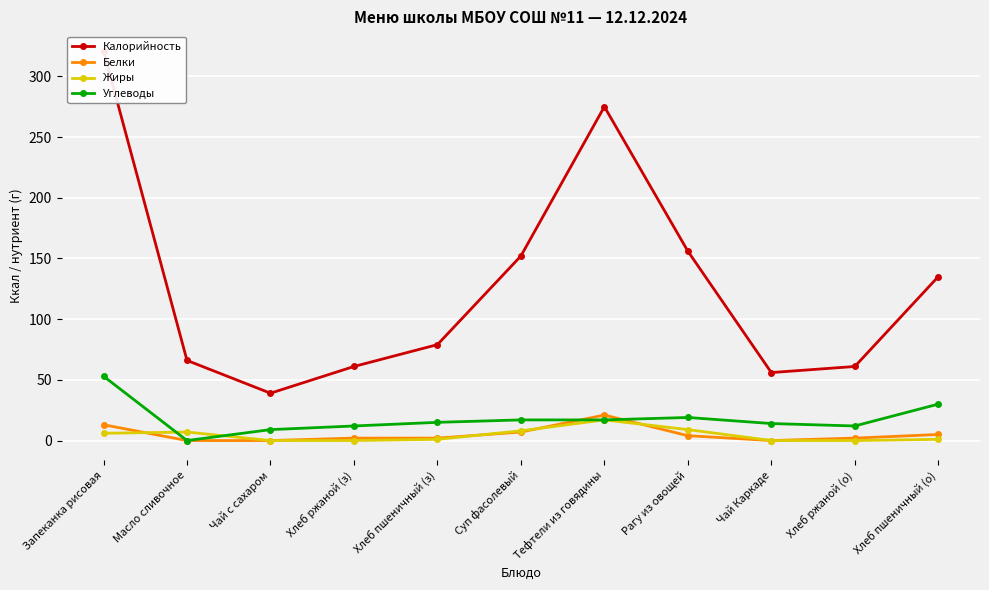

In Калорийность, how many points are lower than both neighbors (excluding endpoints)?

2